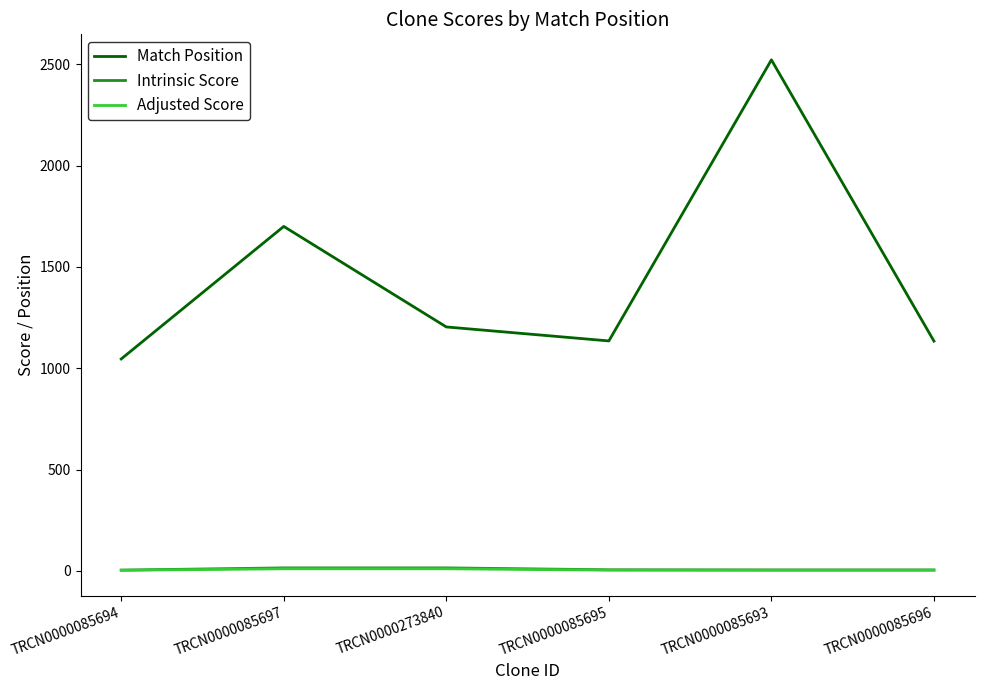

Which series changed the most between TRCN0000085694 and TRCN0000085693?

Match Position